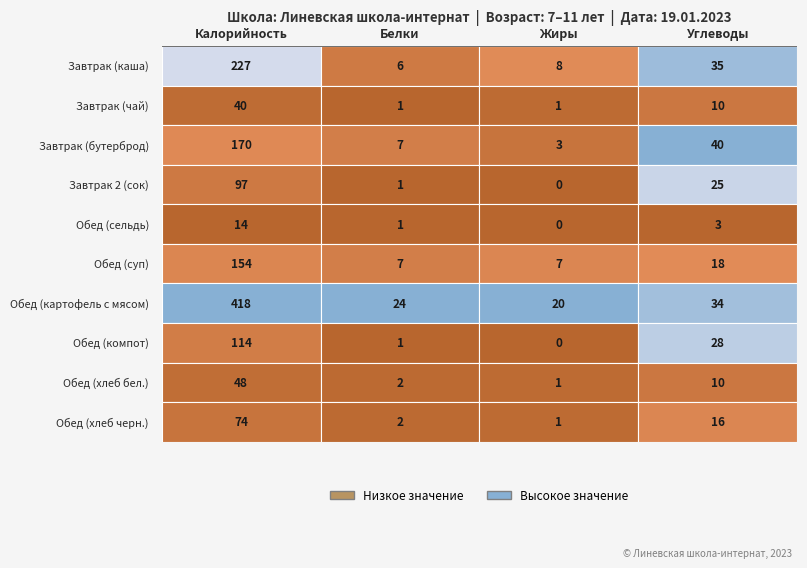

Count the number of categories in the chart.

4